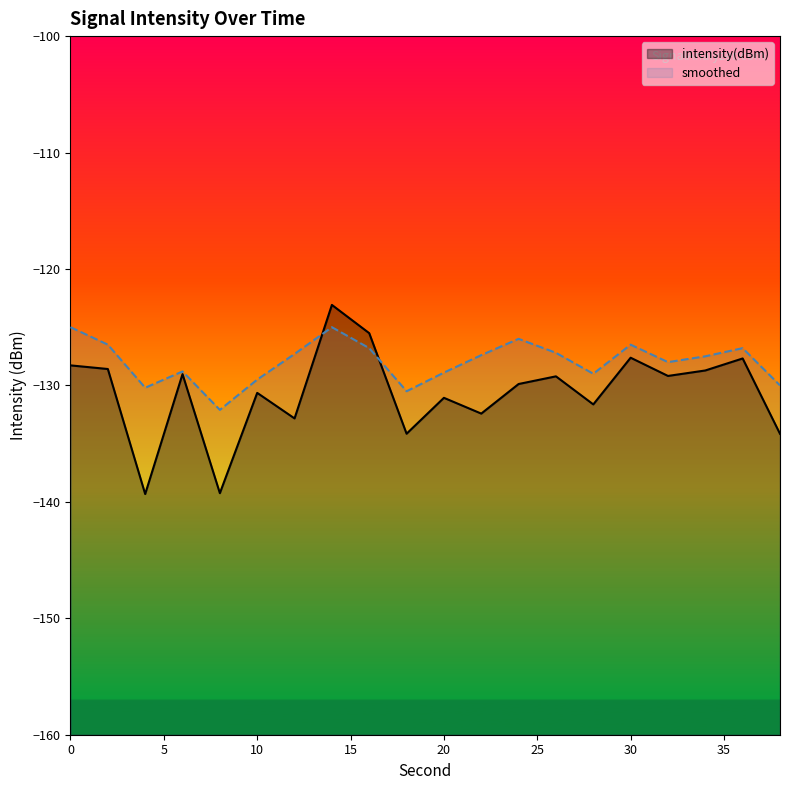

At which label is intensity(dBm) closest to -131?

20